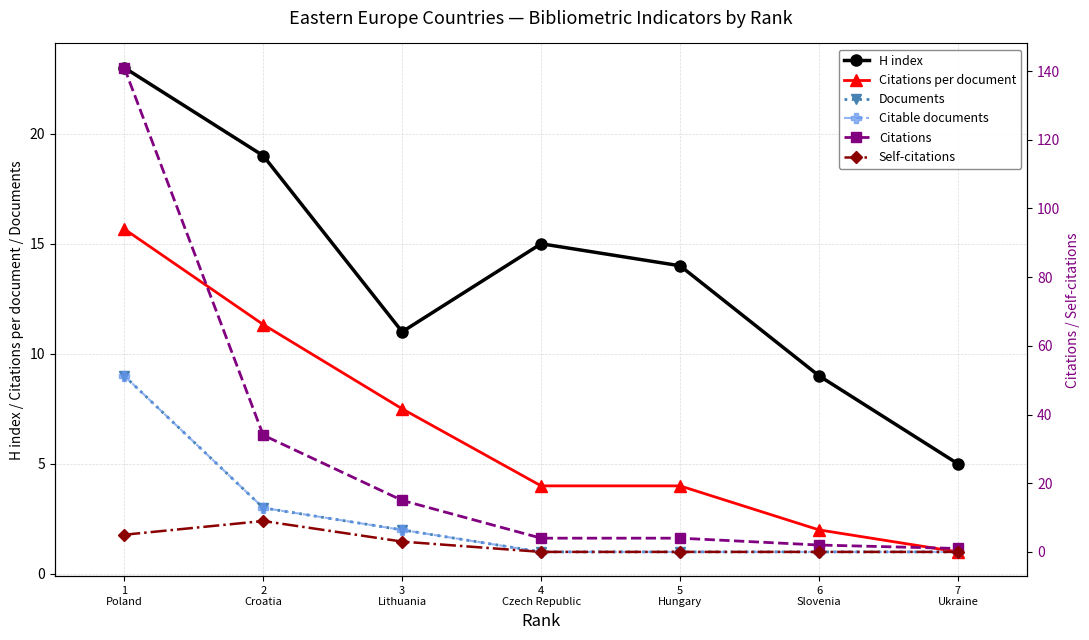

At which label does H index reach its peak?

1
Poland